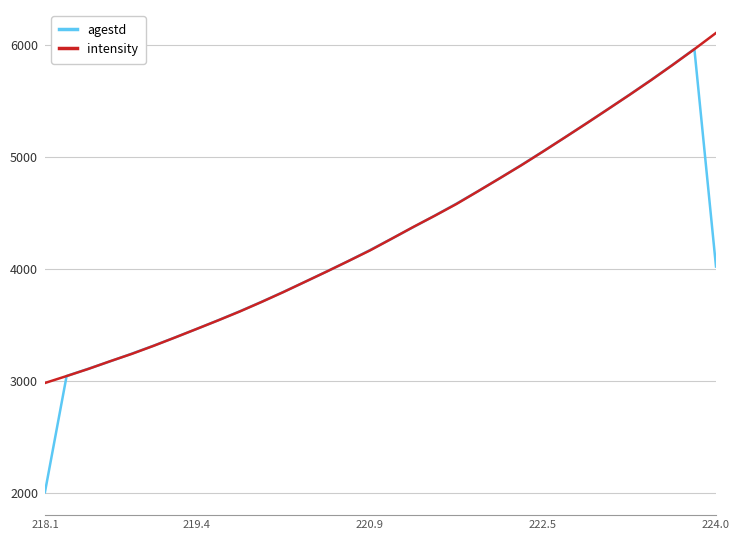

What is the minimum value for intensity?

2983.4